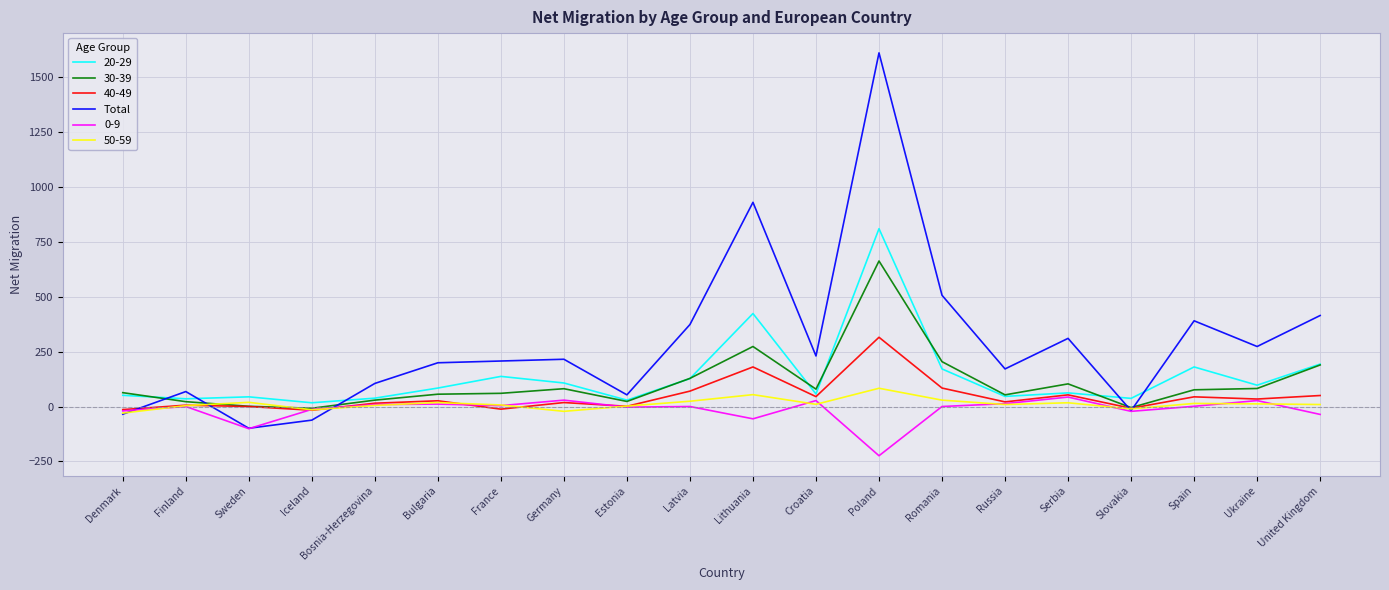

Which category has the highest value in the 20-29 series?

Poland